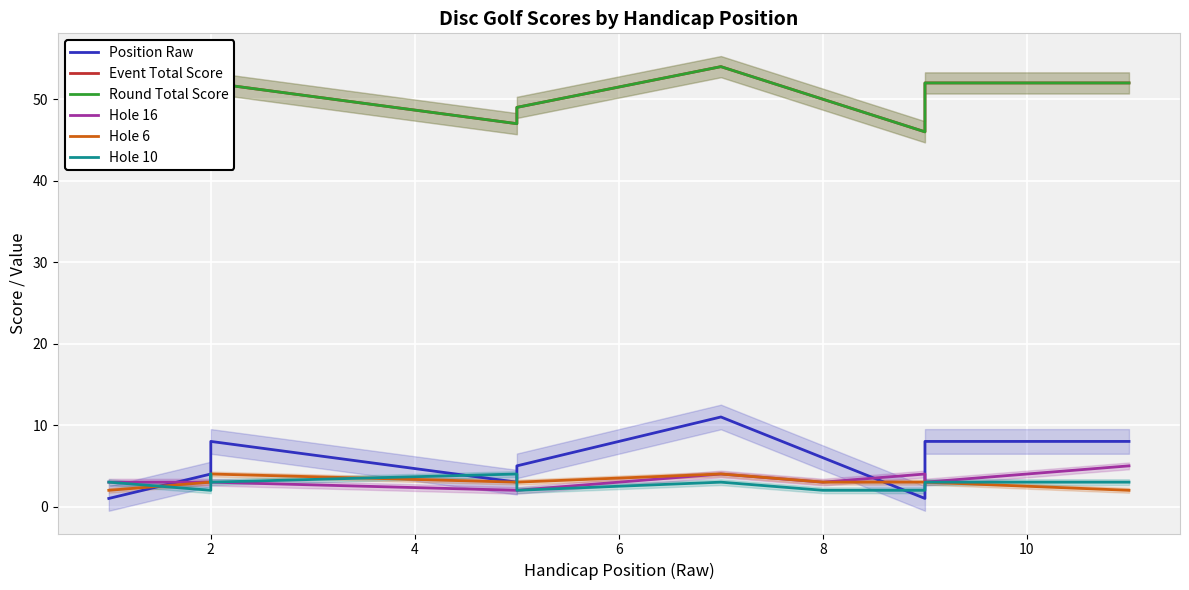

What is the maximum value for Event Total Score?

54